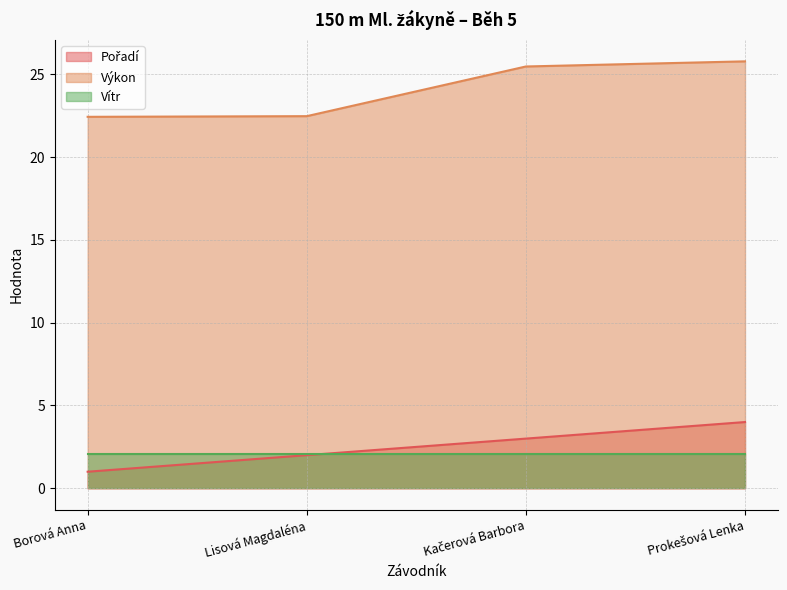

At which label does Výkon first exceed 25?

Kačerová Barbora